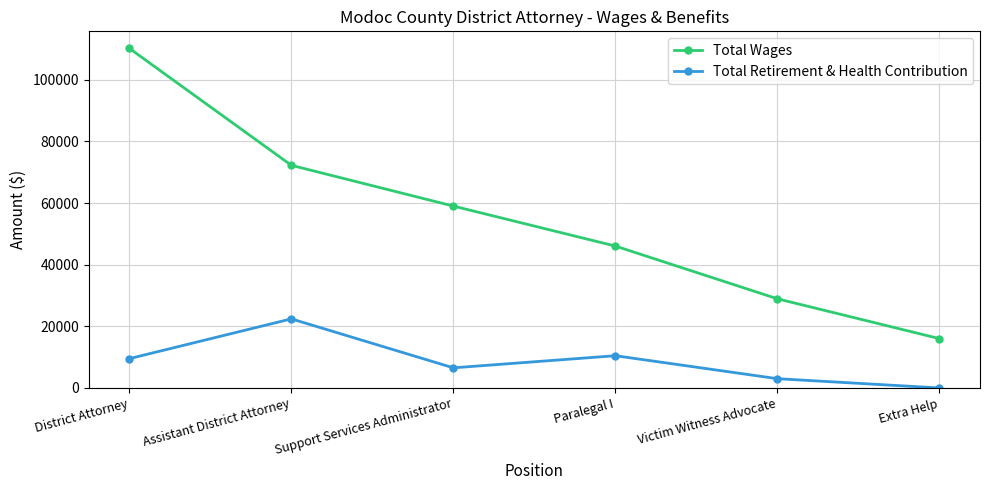

Which label corresponds to the smallest value in the chart?

Extra Help